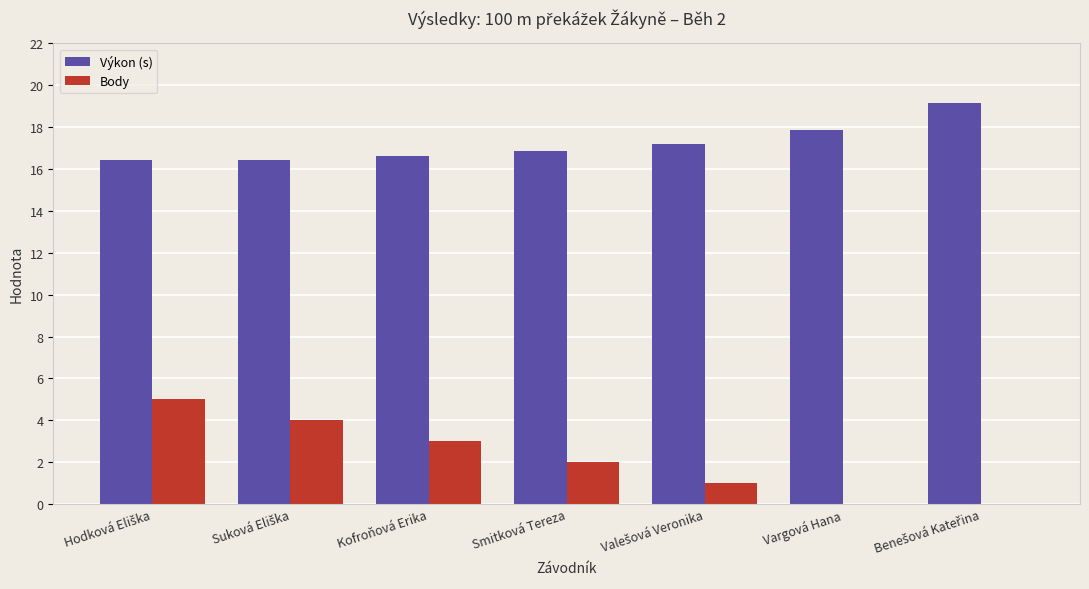

What is the maximum value shown in the chart?

19.1